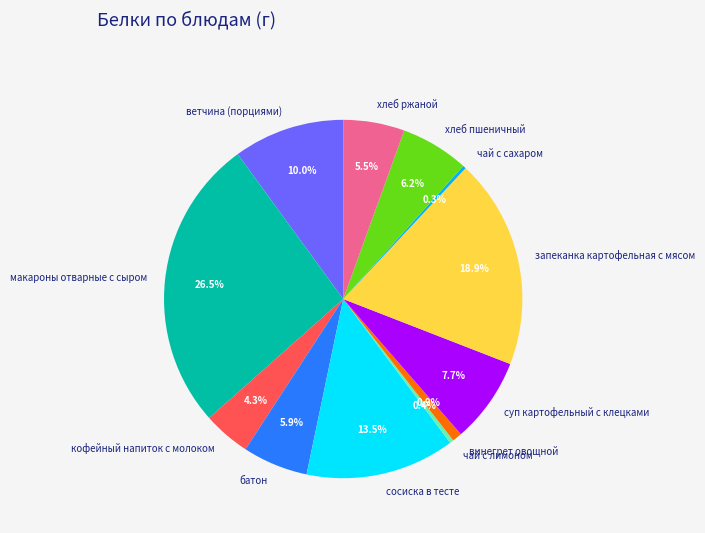

Is the sum of хлеб пшеничный and батон greater than half?

No